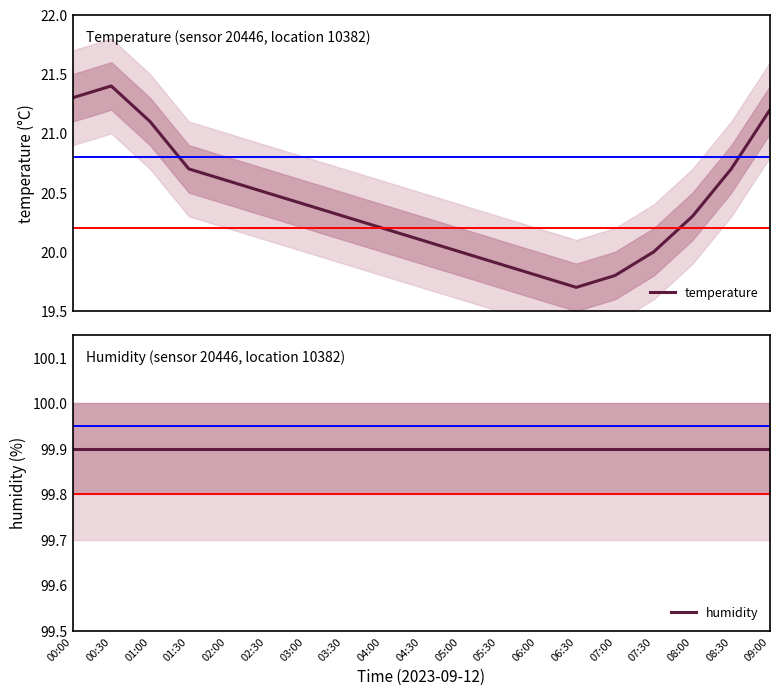

Is this an area chart (filled region under the line)?

No